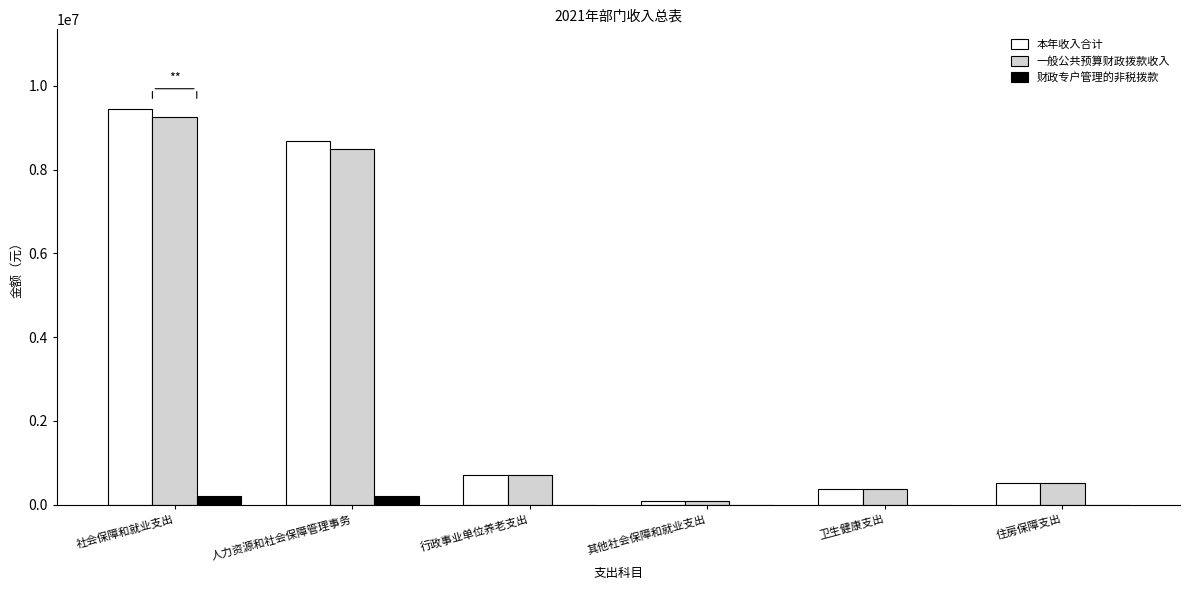

Reading right to left, list all the values displayed in this chart.

本年收入合计: 住房保障支出=524188	卫生健康支出=381181	其他社会保障和就业支出=73448	行政事业单位养老支出=698917	人力资源和社会保障管理事务=8683506	社会保障和就业支出=9455871
一般公共预算财政拨款收入: 住房保障支出=524188	卫生健康支出=381181	其他社会保障和就业支出=73448	行政事业单位养老支出=698917	人力资源和社会保障管理事务=8483506	社会保障和就业支出=9255871
财政专户管理的非税拨款: 住房保障支出=0	卫生健康支出=0	其他社会保障和就业支出=0	行政事业单位养老支出=0	人力资源和社会保障管理事务=200000	社会保障和就业支出=200000